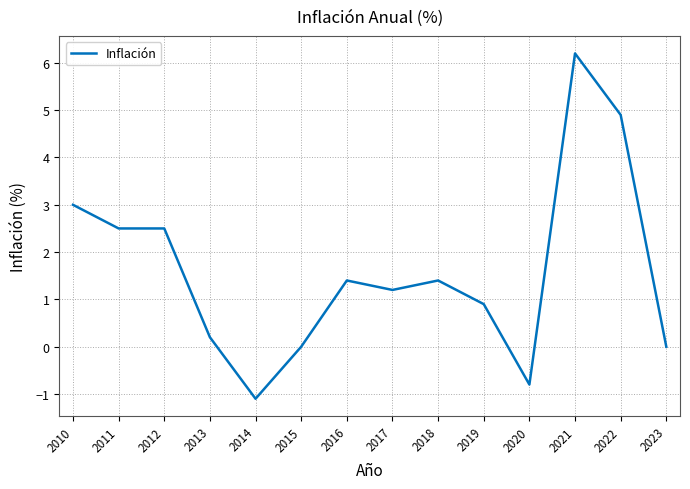

True or false: the data shows 2.5 at 2012.

True